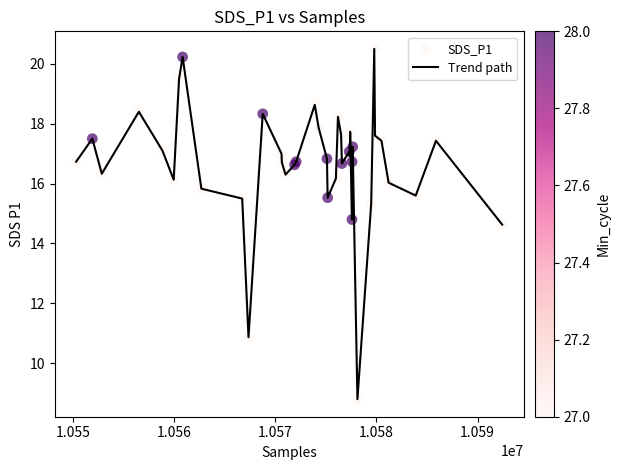

What is the minimum value shown in the chart?

8.8